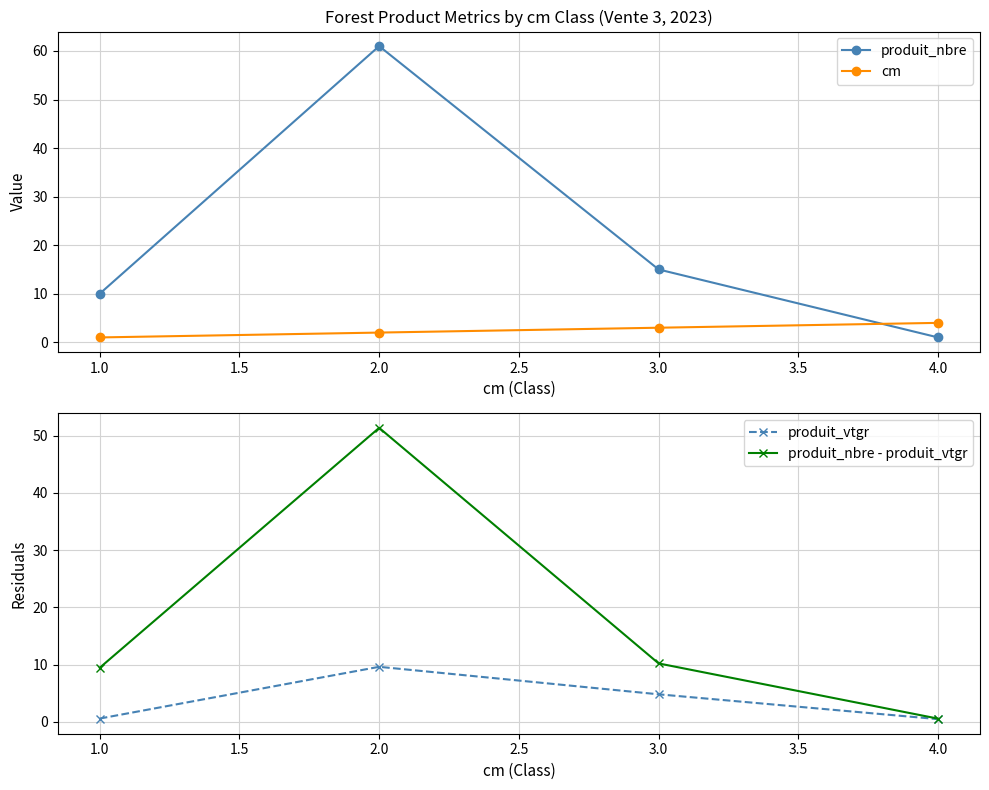

Reading left to right, extract all data points from this chart.

produit_nbre: 10.0	61.0	15.0	1.0
cm: 1.0	2.0	3.0	4.0
produit_vtgr: 0.6	9.6	4.8	0.5
produit_nbre - produit_vtgr: 9.4	51.4	10.2	0.5